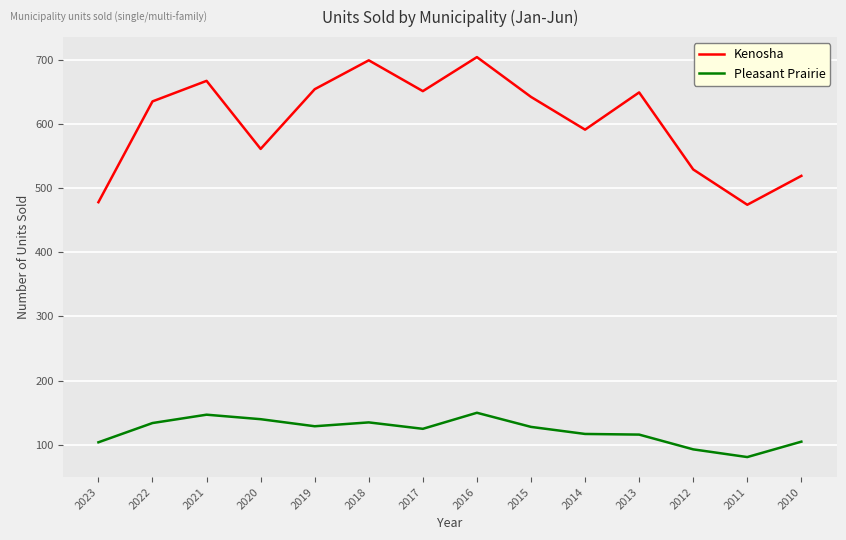

At which label is Kenosha closest to 589?

2014